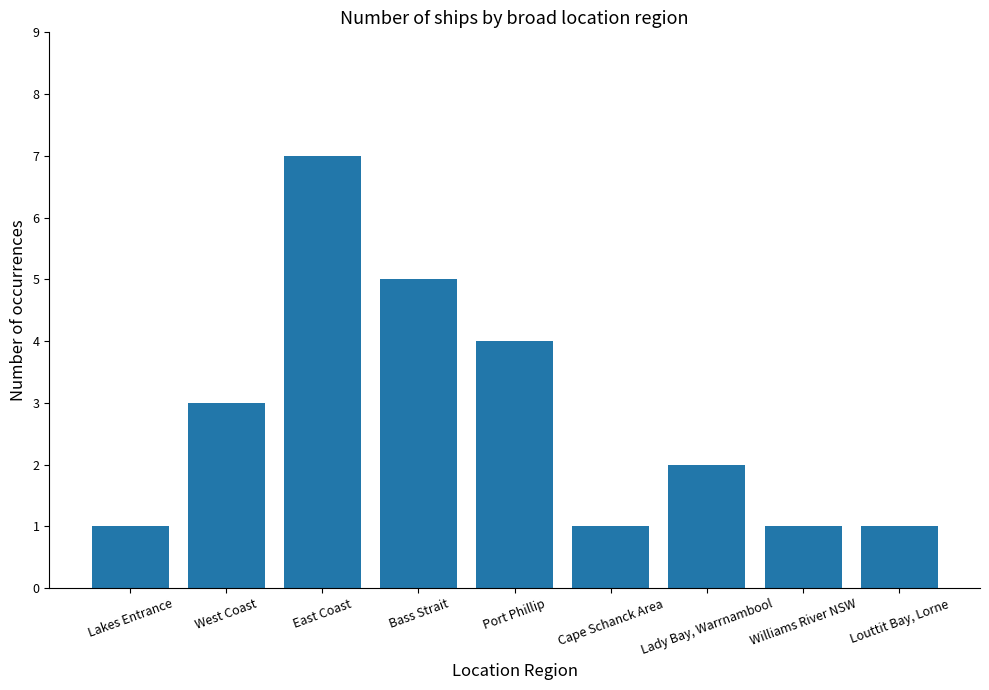

At which category does the chart reach its peak across all series?

East Coast